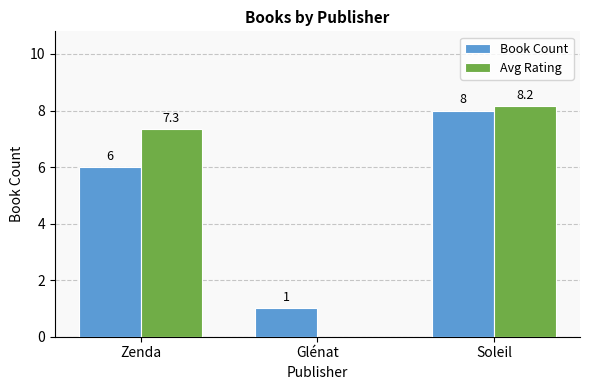

True or false: Book Count has a value of 1.8 at Zenda.

False